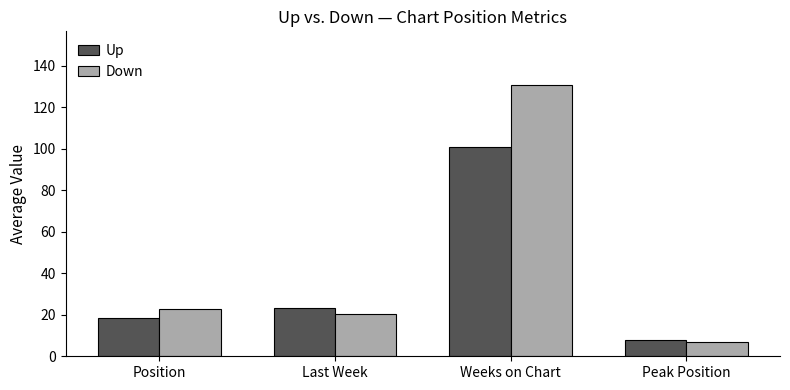

At Position, list the series in order from largest to smallest.

Down, Up